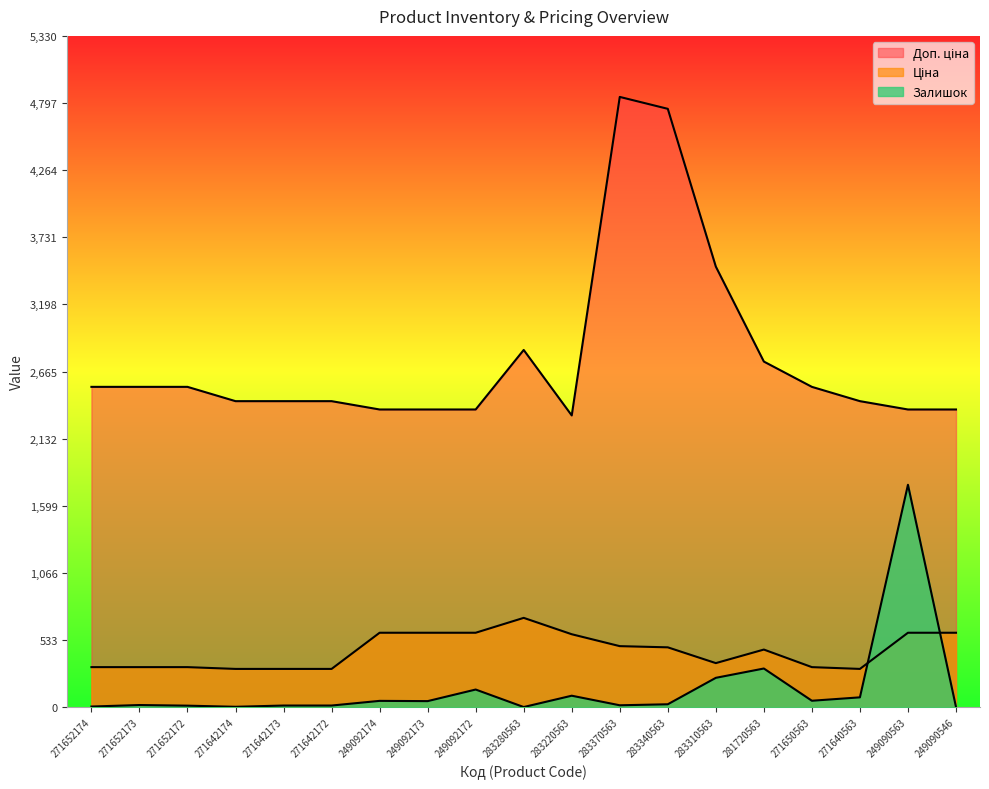

What is the difference between the maximum and minimum values in the Ціна series?

405.4